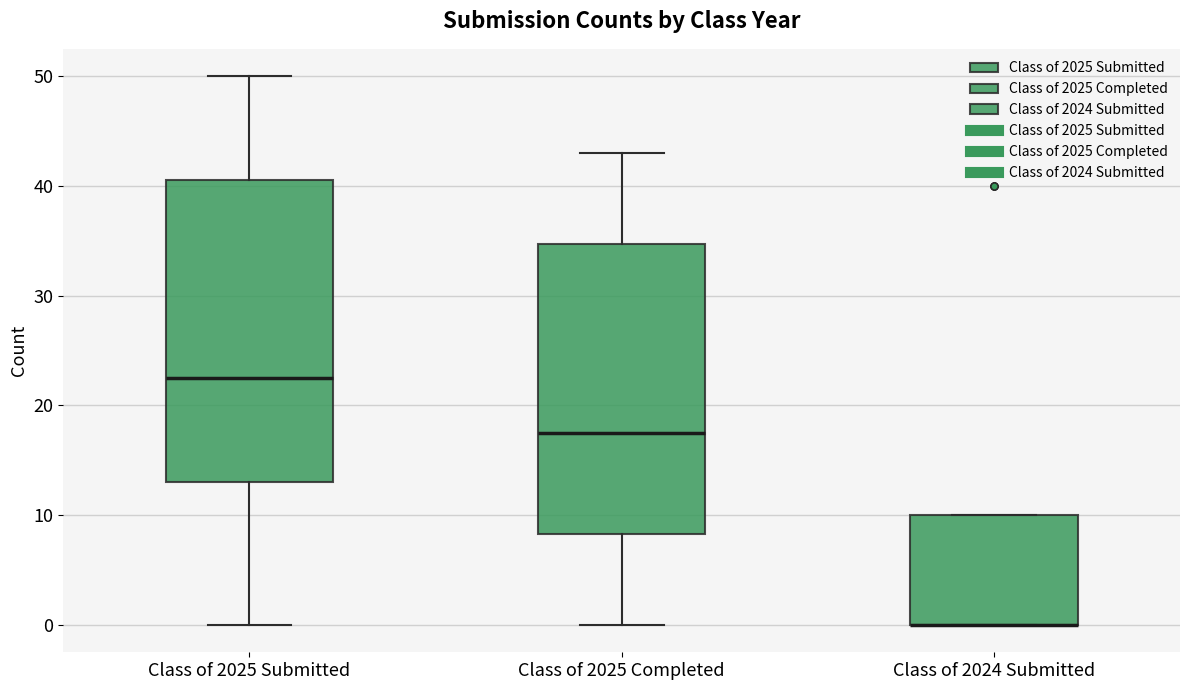

Where is the lower edge of the box for Class of 2024 Submitted on the y-axis? The values are not printed on the chart, so give them approximately, as read against the axis.

0